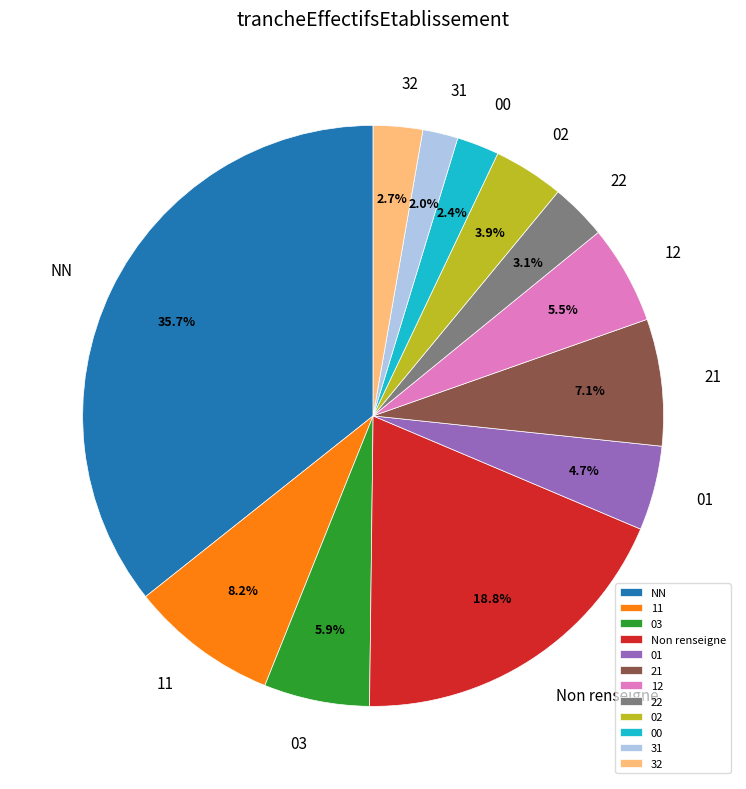

Which category has the biggest portion of the pie?

NN